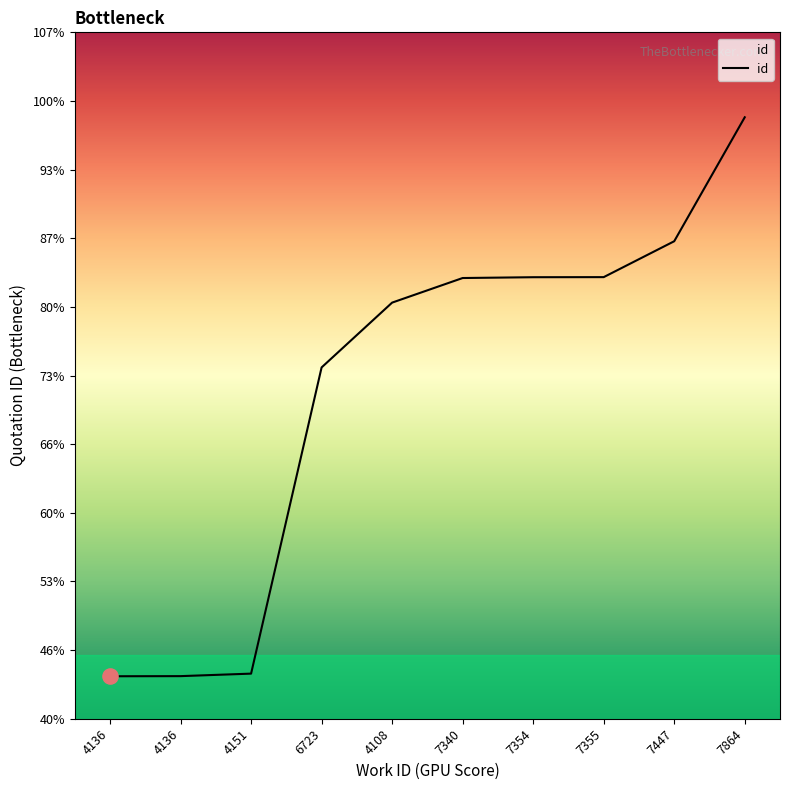

Approximately how many times larger is the value at 4151 compared to 7864?

0.4